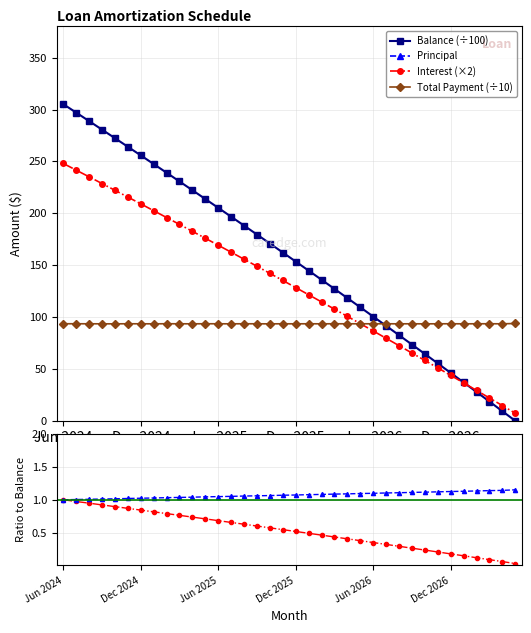

What is the difference between the highest and lowest values at Feb 2027?

920.9